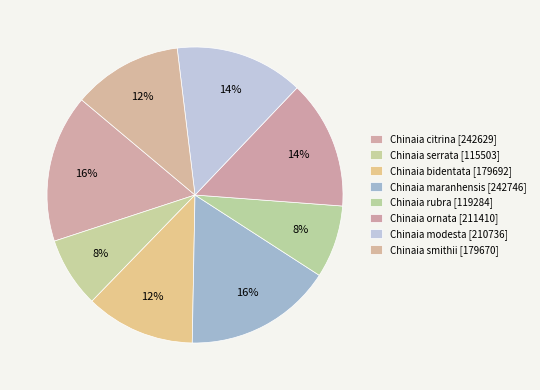

Count the number of slices in the pie.

8